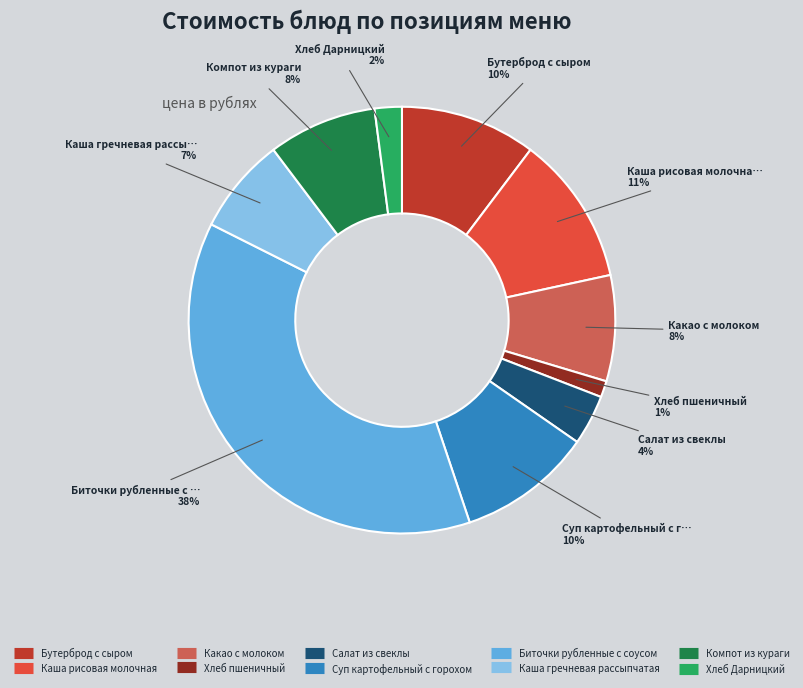

To the nearest percent, what is the combined percentage of Какао с молоком and Хлеб Дарницкий?

10%